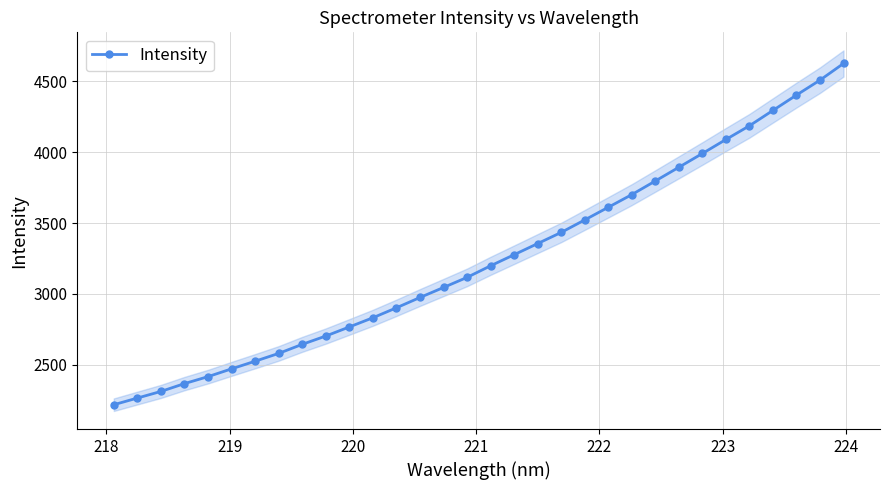

What is the value of the Intensity point at the 31st from the left?

4508.5